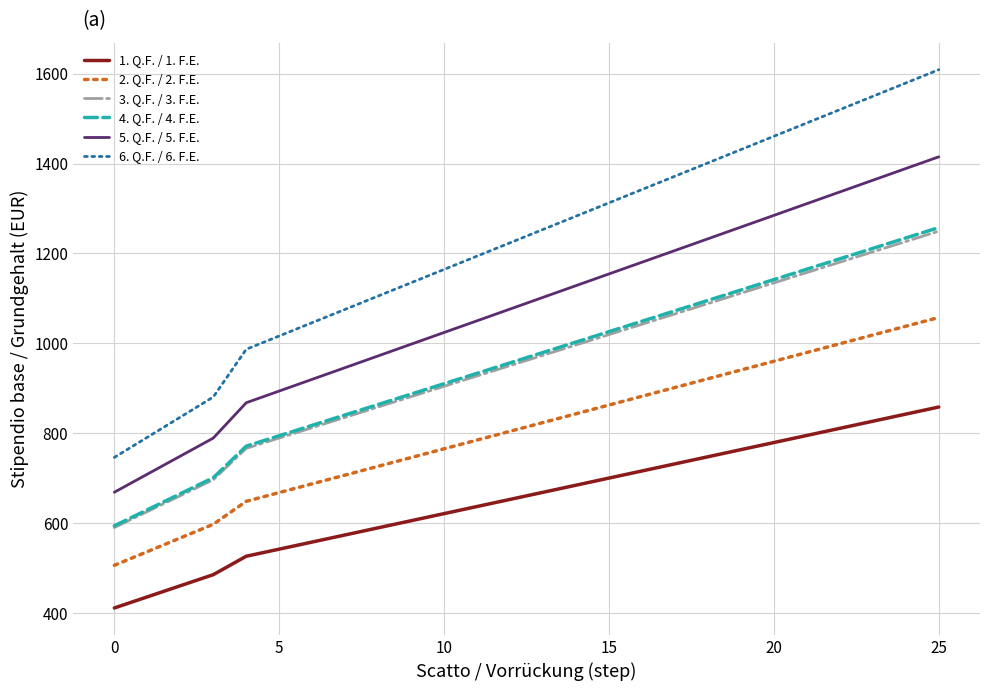

What is the difference between the second highest and second lowest values in the 6. Q.F. / 6. F.E. series?

787.8